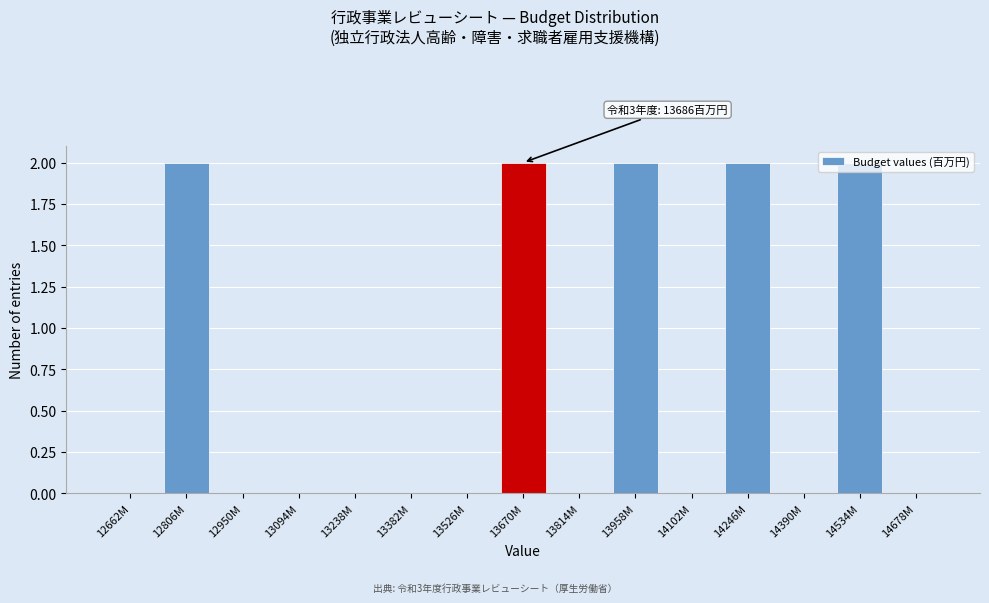

What is the sum of all values?

10